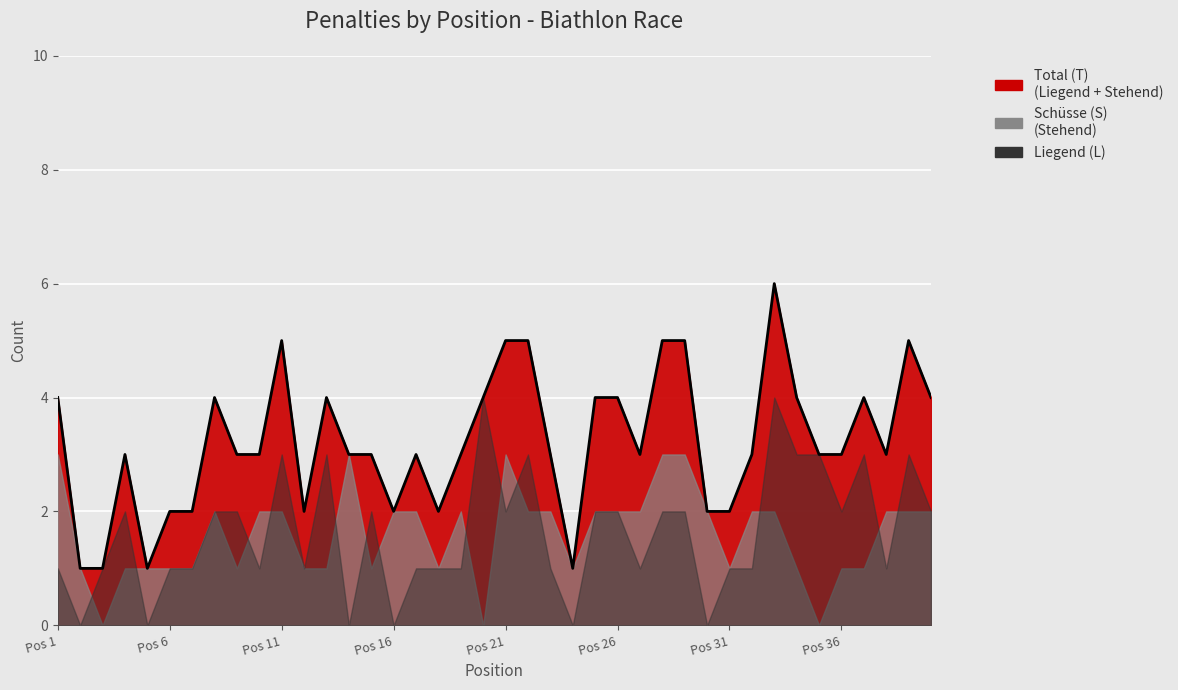

What is the value of the Liegend (L) point at the 15th from the left?

2